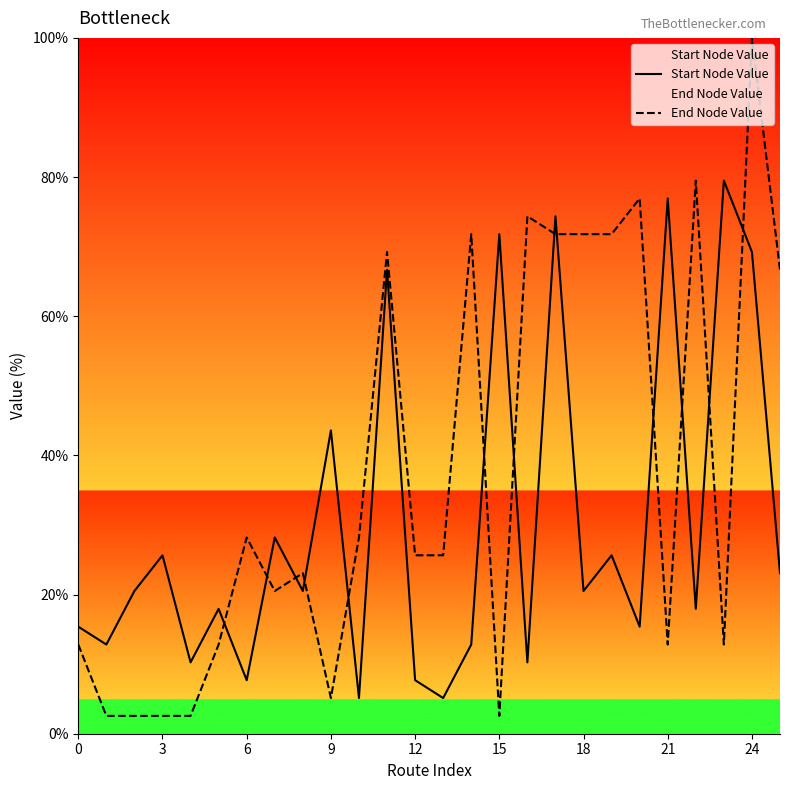

In Start Node Value, how many points are higher than both neighbors (excluding endpoints)?

10